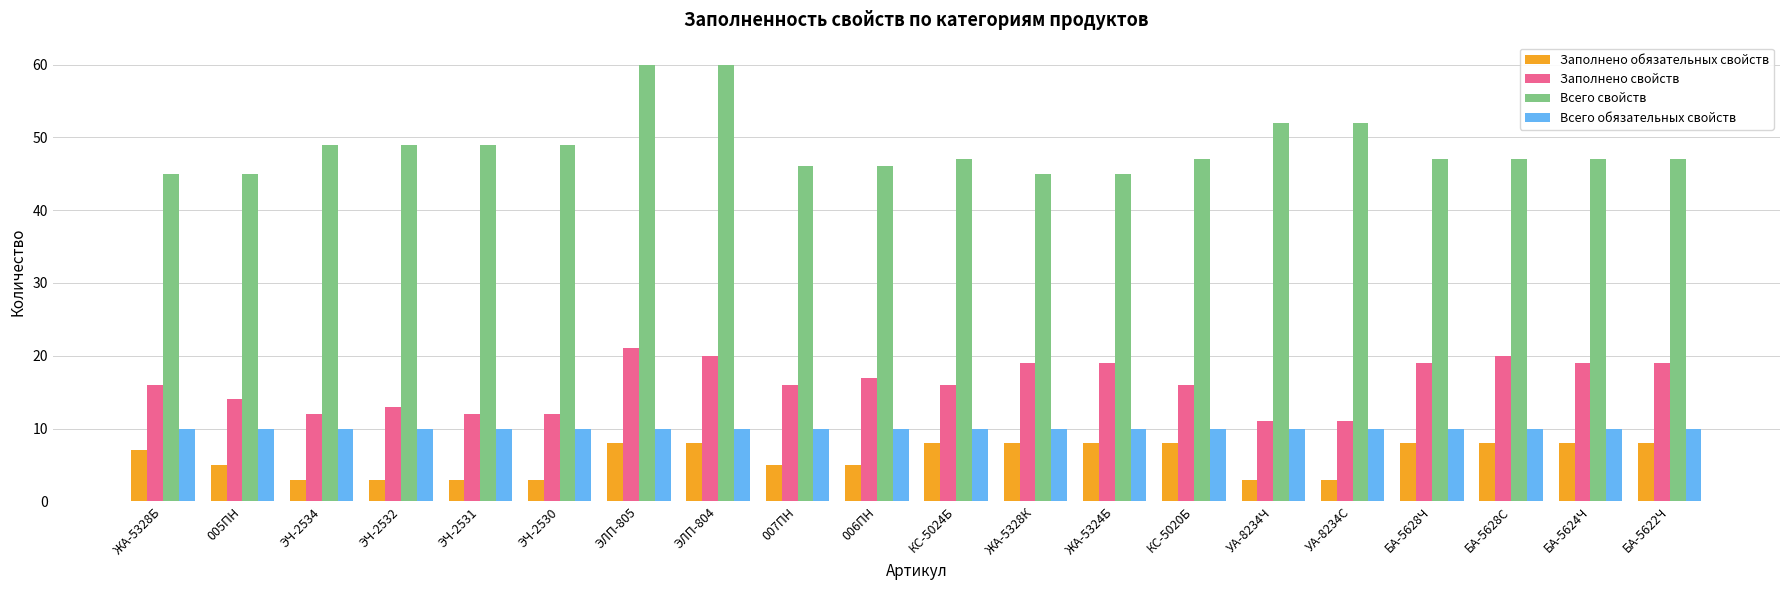

What is the greatest value displayed?

60